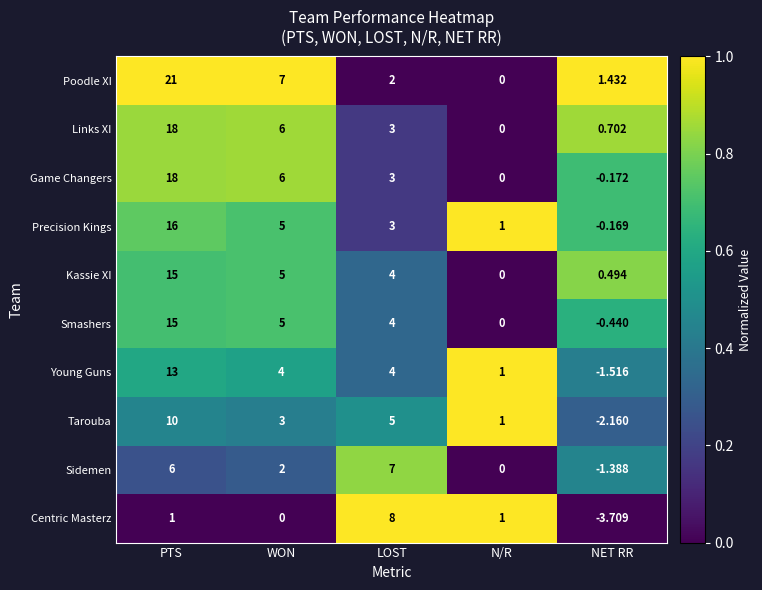

What is the total value across all series at PTS?

133.0